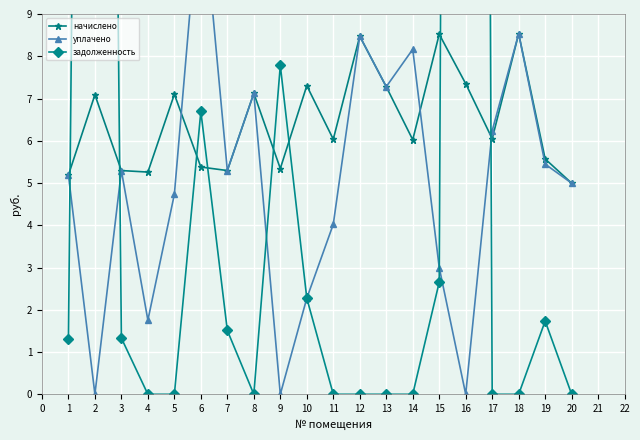

What is the value of the начислено point at the 3rd from the left?

5.3